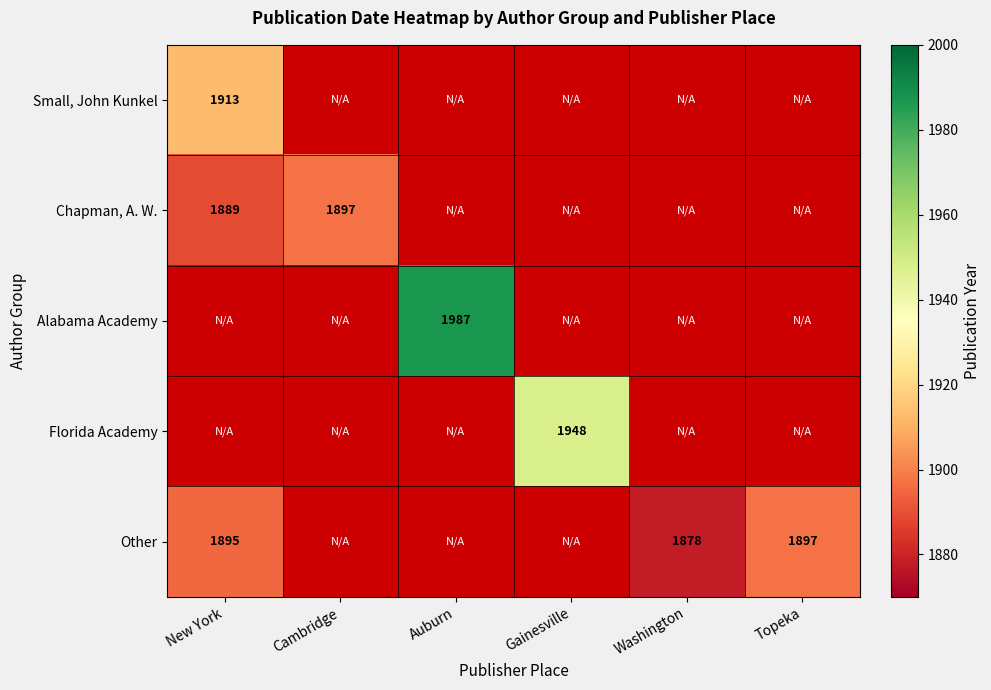

The Other series shows 3008 at New York. True or false?

False